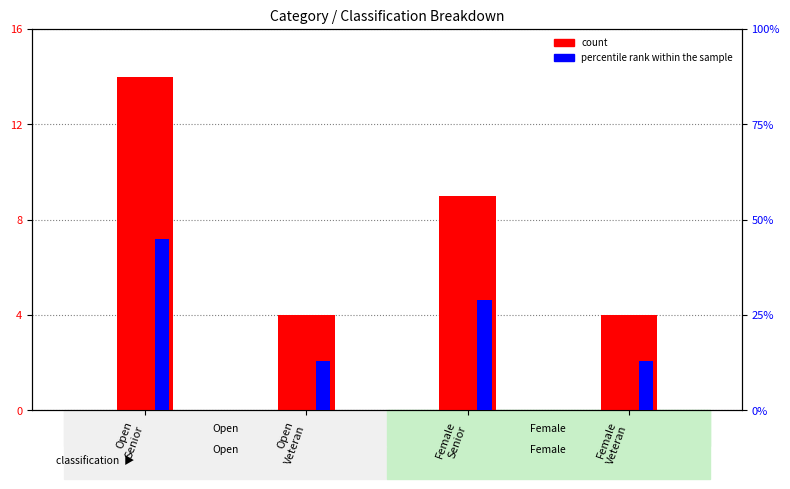

At which category is the sum across all series the highest?

Open
Senior